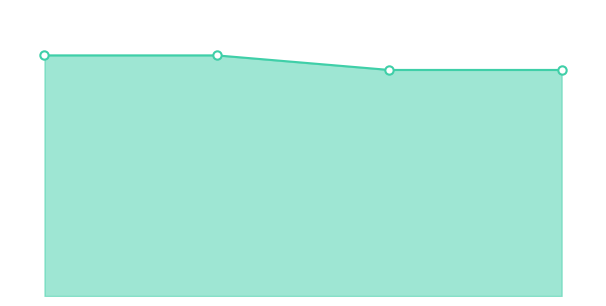

How many lines are shown in the chart?

1